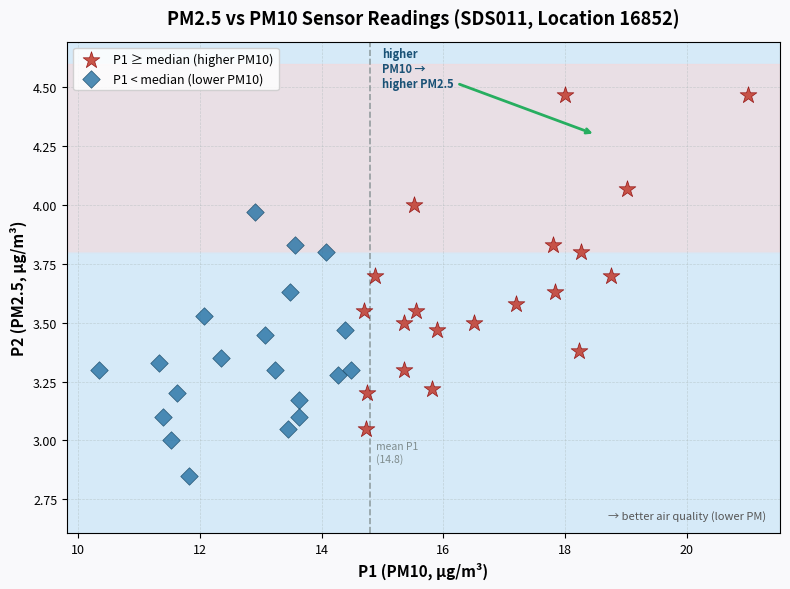

Which series has the widest spread of Y values?

P1 ≥ median (higher PM10)